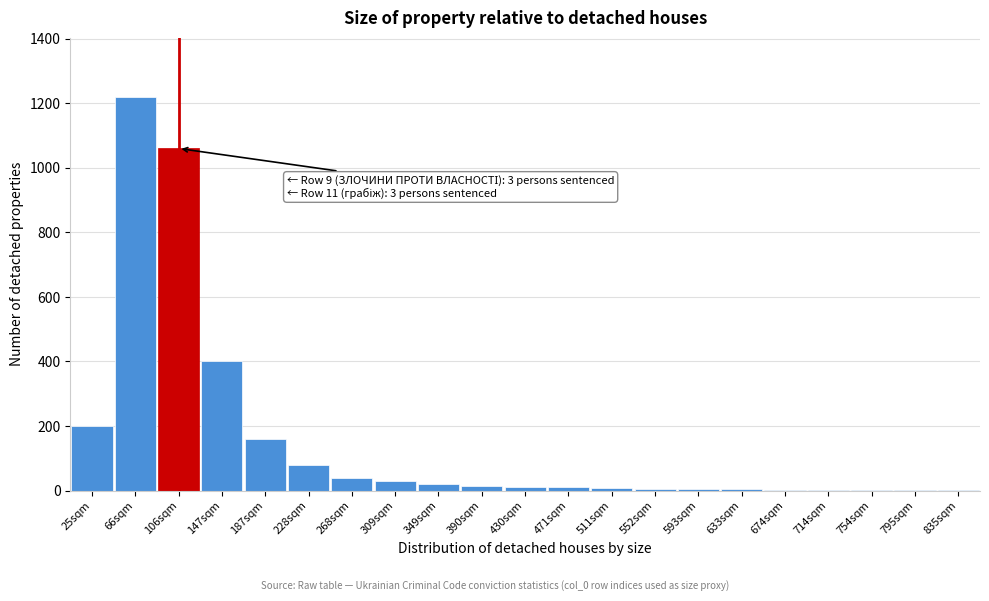

Is it true that the value at 187sqm is 160?

True